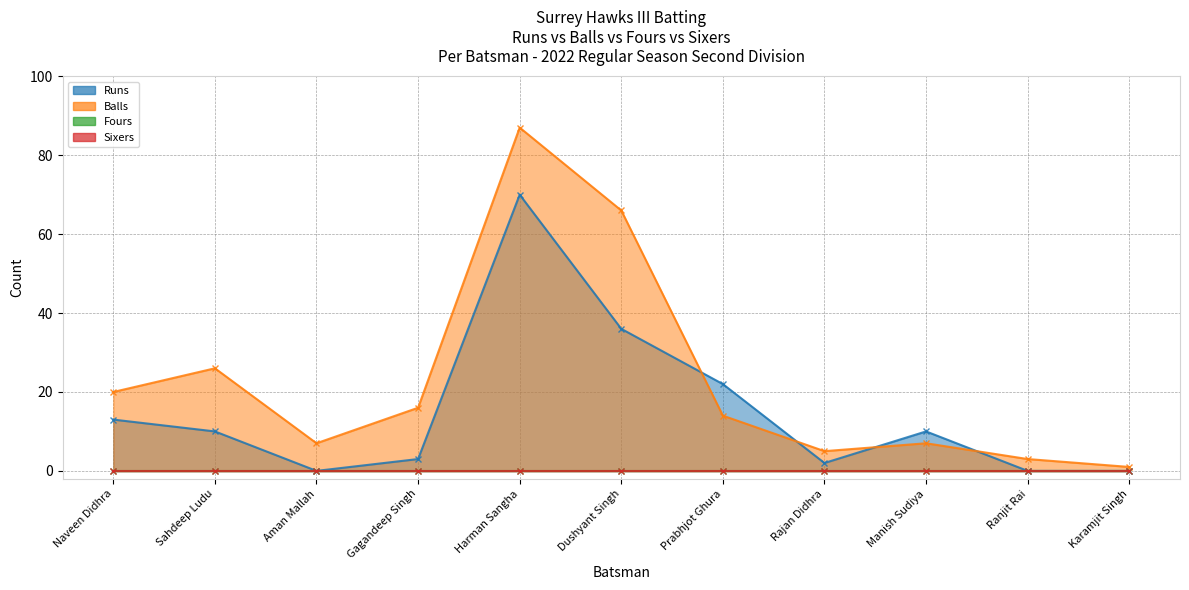

Which has a higher value, Naveen Didhra or Manish Sudiya?

Naveen Didhra